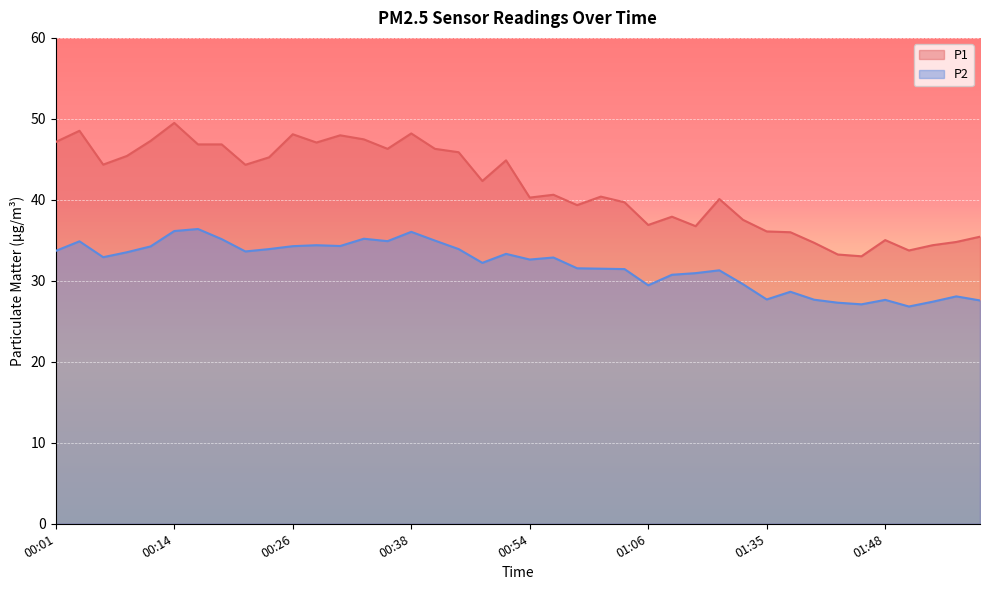

How many lines are shown in the chart?

2